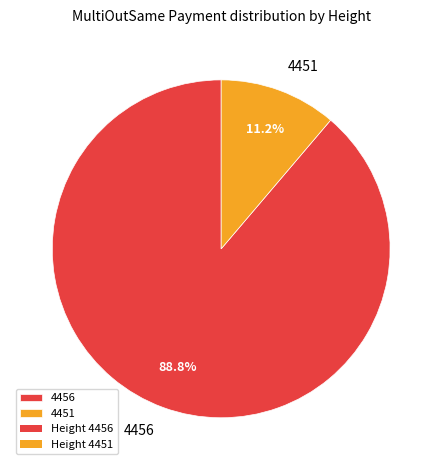

To the nearest percent, what percentage of the pie is 4451?

11%